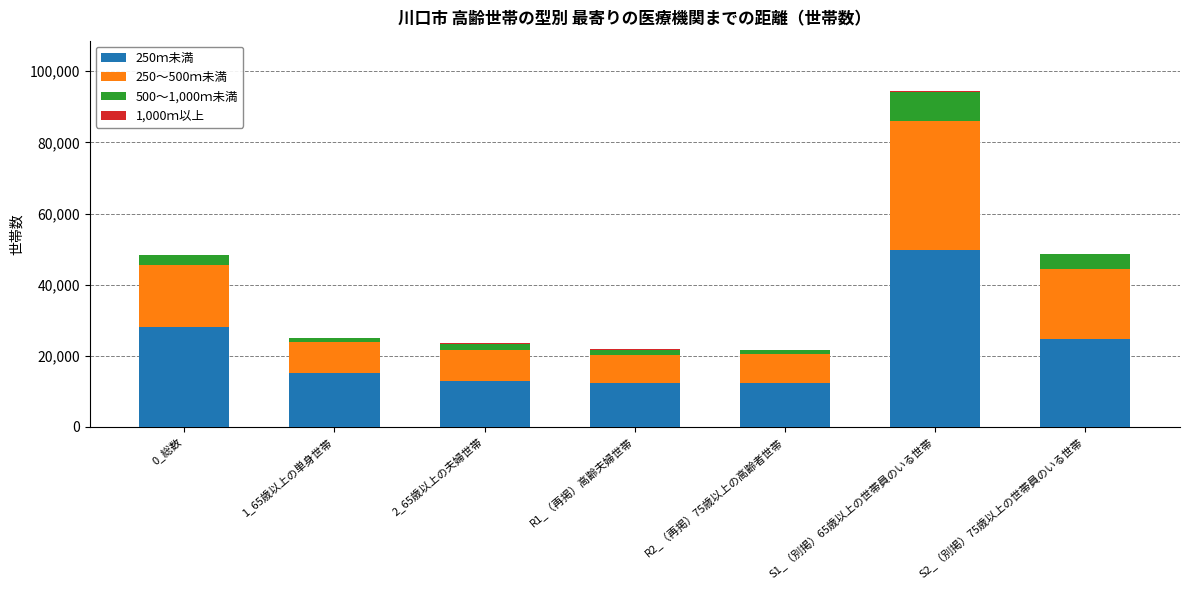

At which category is the sum across all series the highest?

S1_（別掲）65歳以上の世帯員のいる世帯